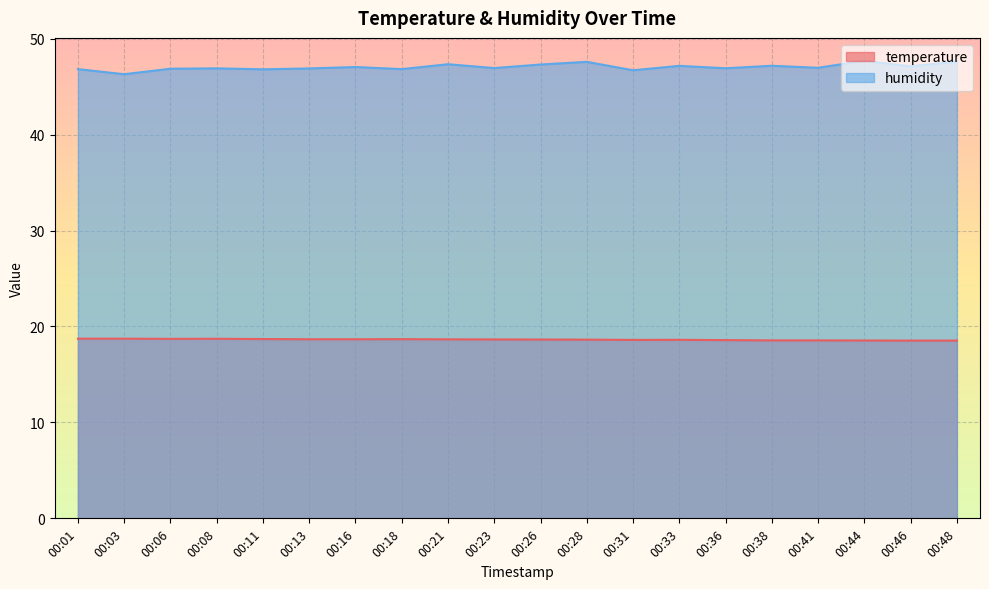

How many lines are shown in the chart?

2